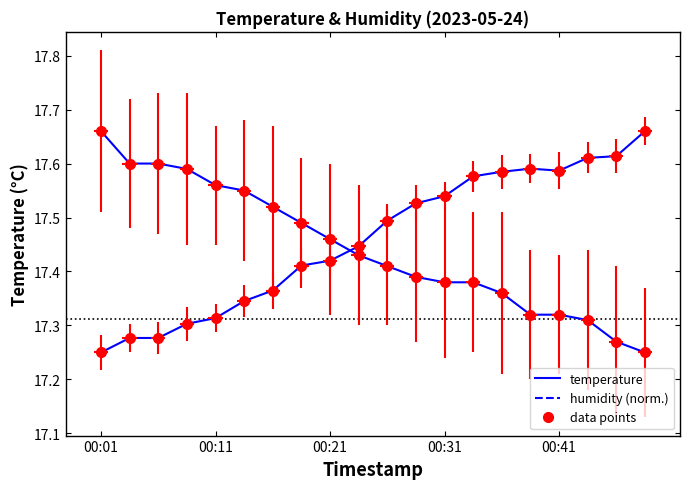

Reading right to left, transcribe all the data shown in this chart.

temperature: 17.2	17.3	17.3	17.3	17.3	17.4	17.4	17.4	17.4	17.4	17.4	17.5	17.5	17.5	17.6	17.6	17.6	17.6	17.6	17.7
humidity: 17.7	17.6	17.6	17.6	17.6	17.6	17.6	17.5	17.5	17.5	17.4	17.4	17.4	17.4	17.3	17.3	17.3	17.3	17.3	17.2